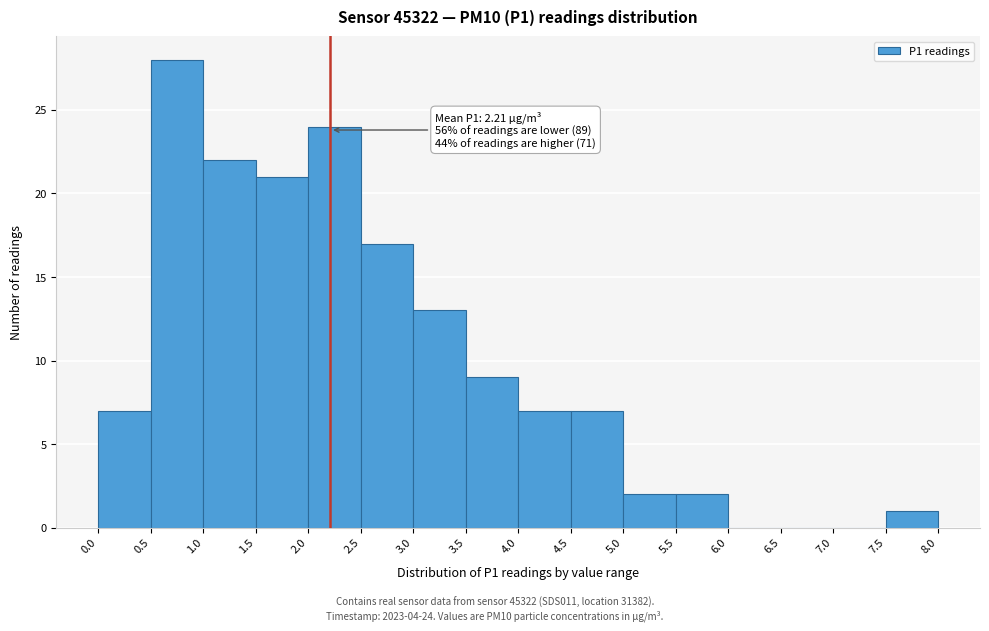

Over which range of the x-axis is the bar tallest?

0.5 to 1.0